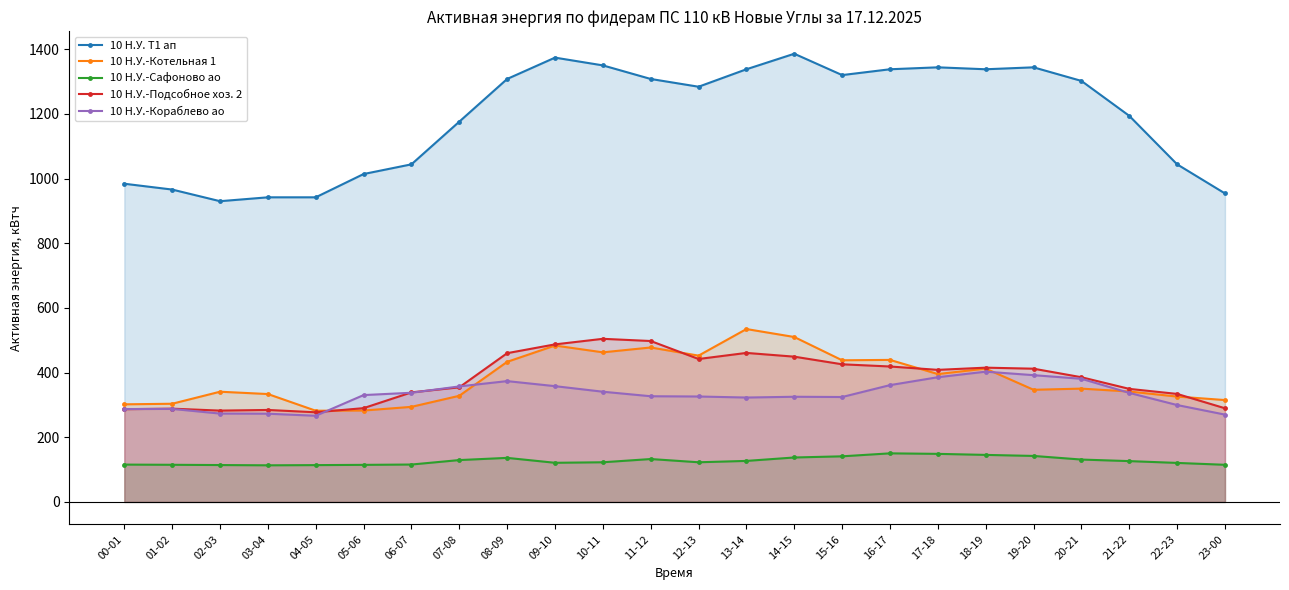

What is the total value across all series at 04-05?

1881.4